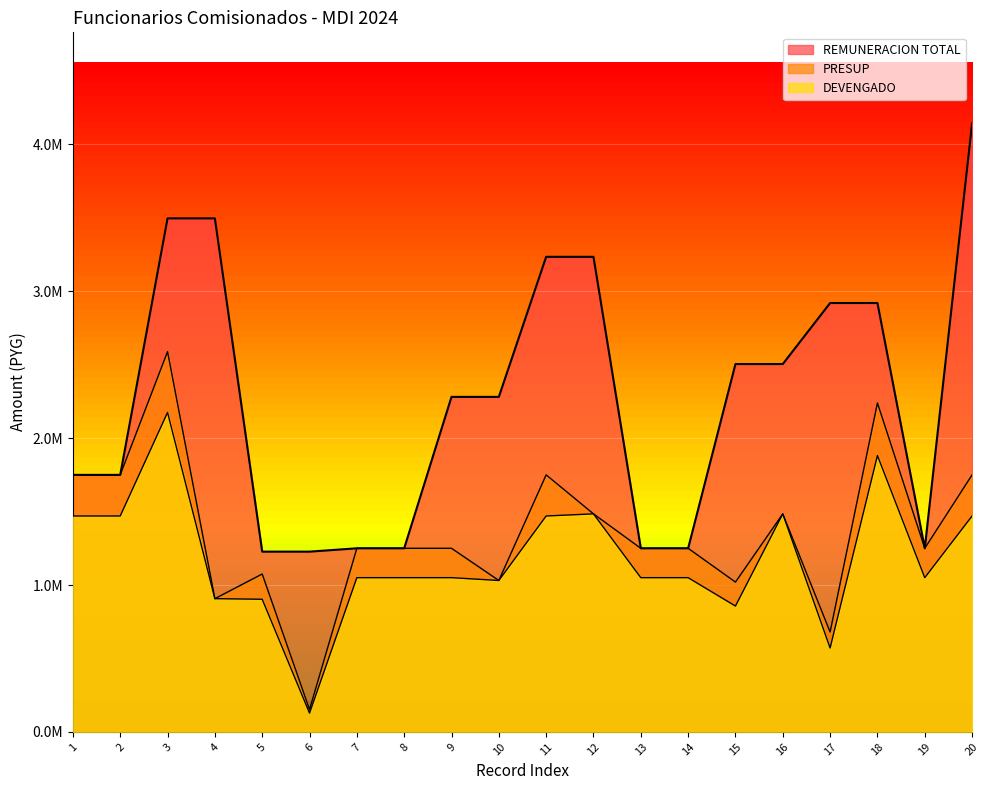

How many lines are shown in the chart?

3